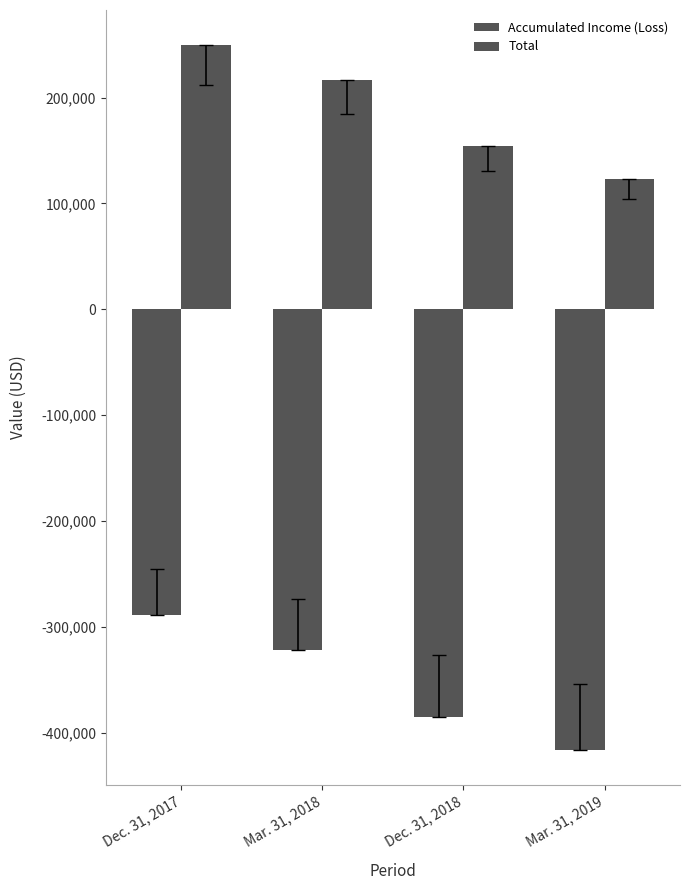

The Accumulated Income (Loss) series shows -384574 at Dec. 31, 2018. True or false?

True